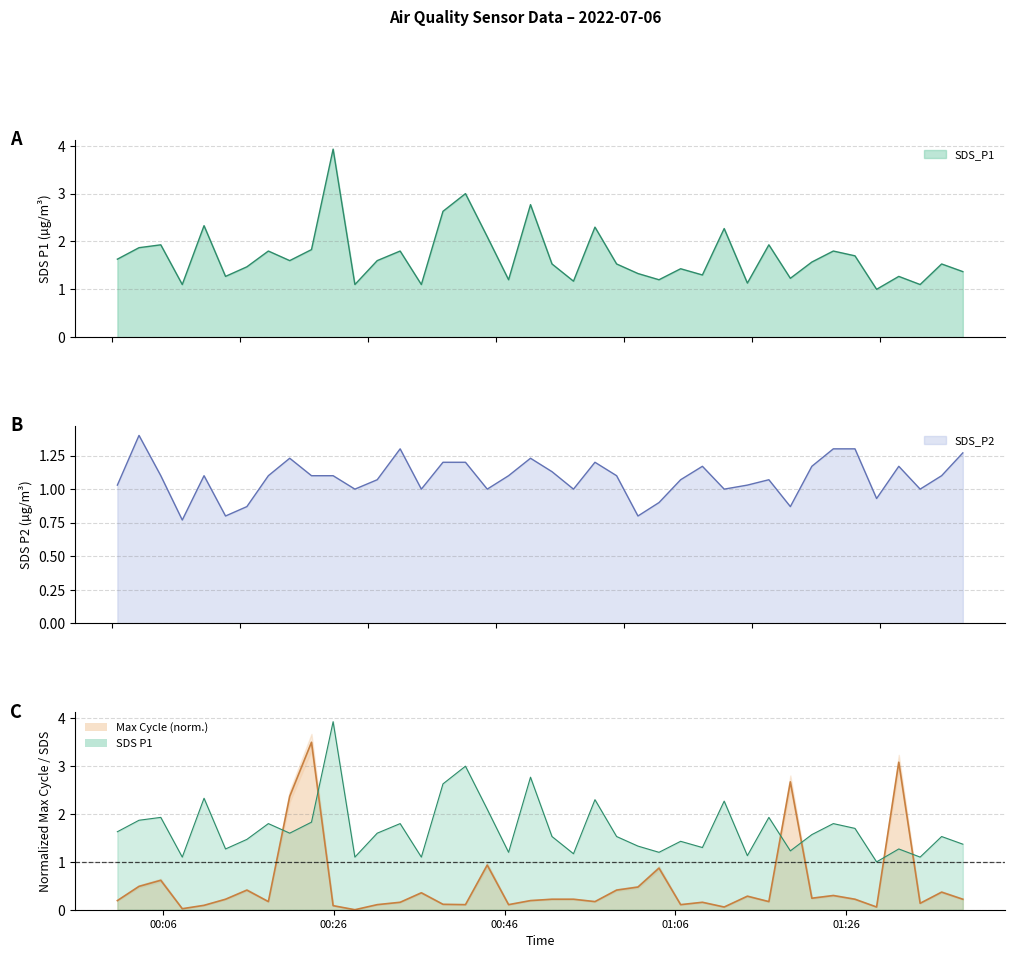

Does the chart display data point markers on the line(s)?

No